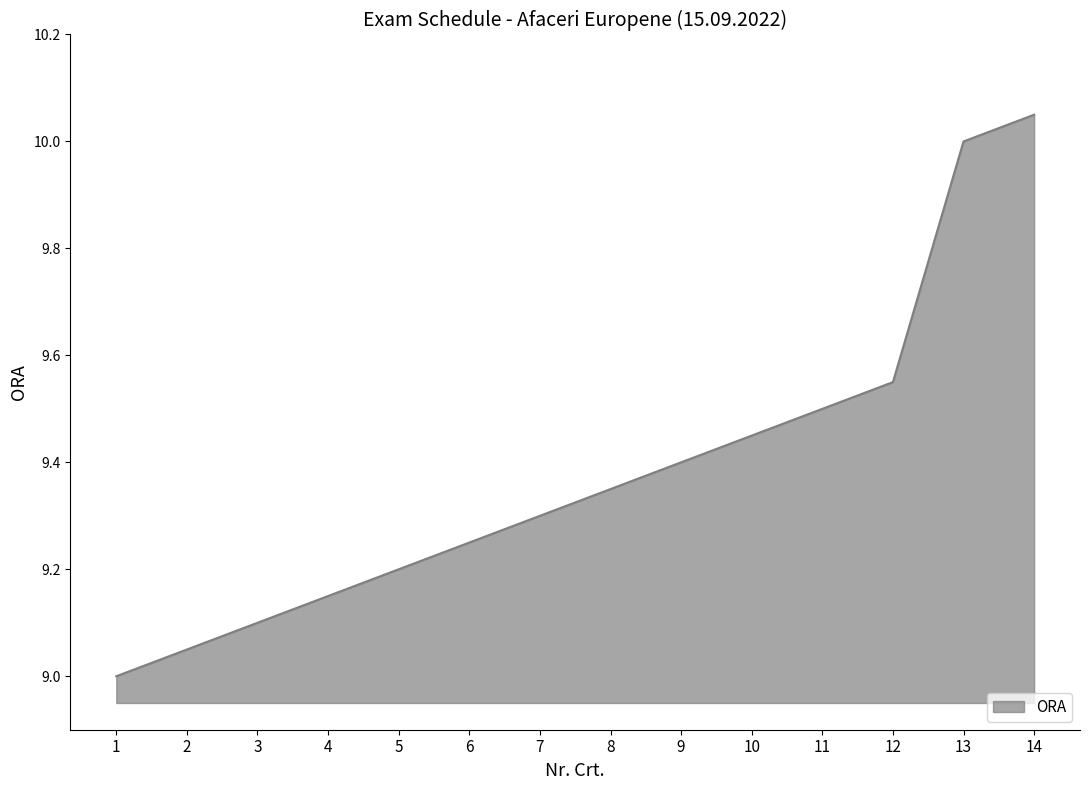

What is the minimum value shown in the chart?

9.0